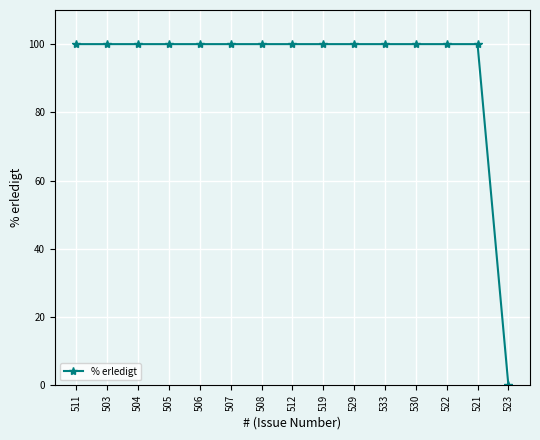

What position from the right is 530?

4